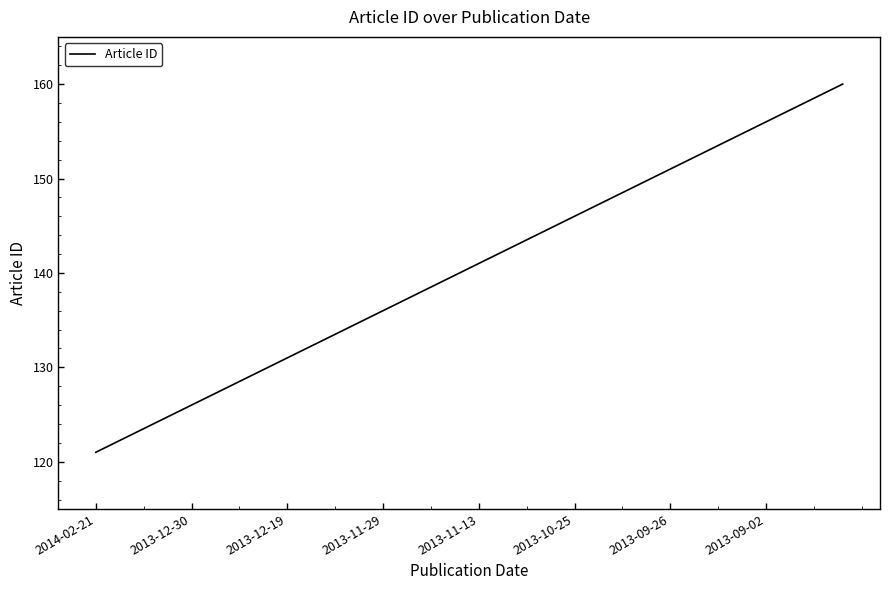

What is the maximum value shown in the chart?

160